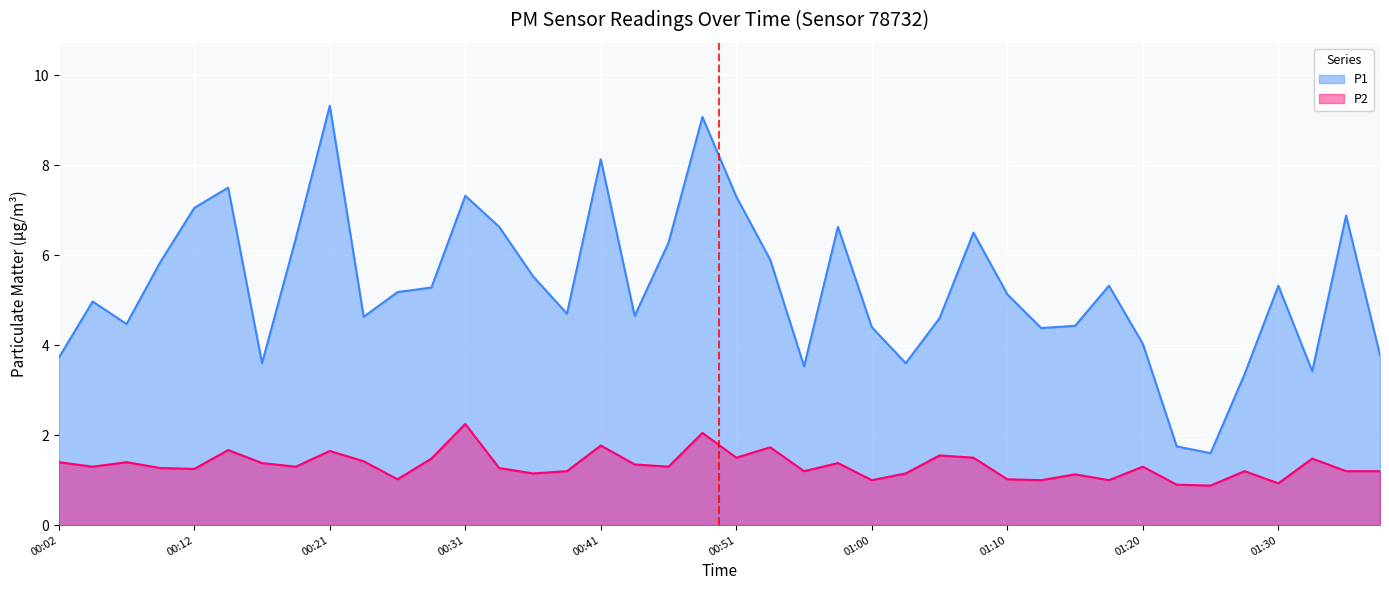

Rank the categories by P2 value from highest to lowest.

00:31, 00:48, 00:41, 00:53, 00:14, 00:21, 01:05, 00:51, 01:08, 00:29, 01:32, 00:24, 00:02, 00:07, 00:16, 00:58, 00:43, 00:04, 00:19, 00:46, 01:20, 00:09, 00:34, 00:12, 00:38, 00:56, 01:27, 01:35, 01:37, 00:36, 01:03, 01:15, 00:26, 01:10, 01:00, 01:13, 01:18, 01:30, 01:22, 01:25